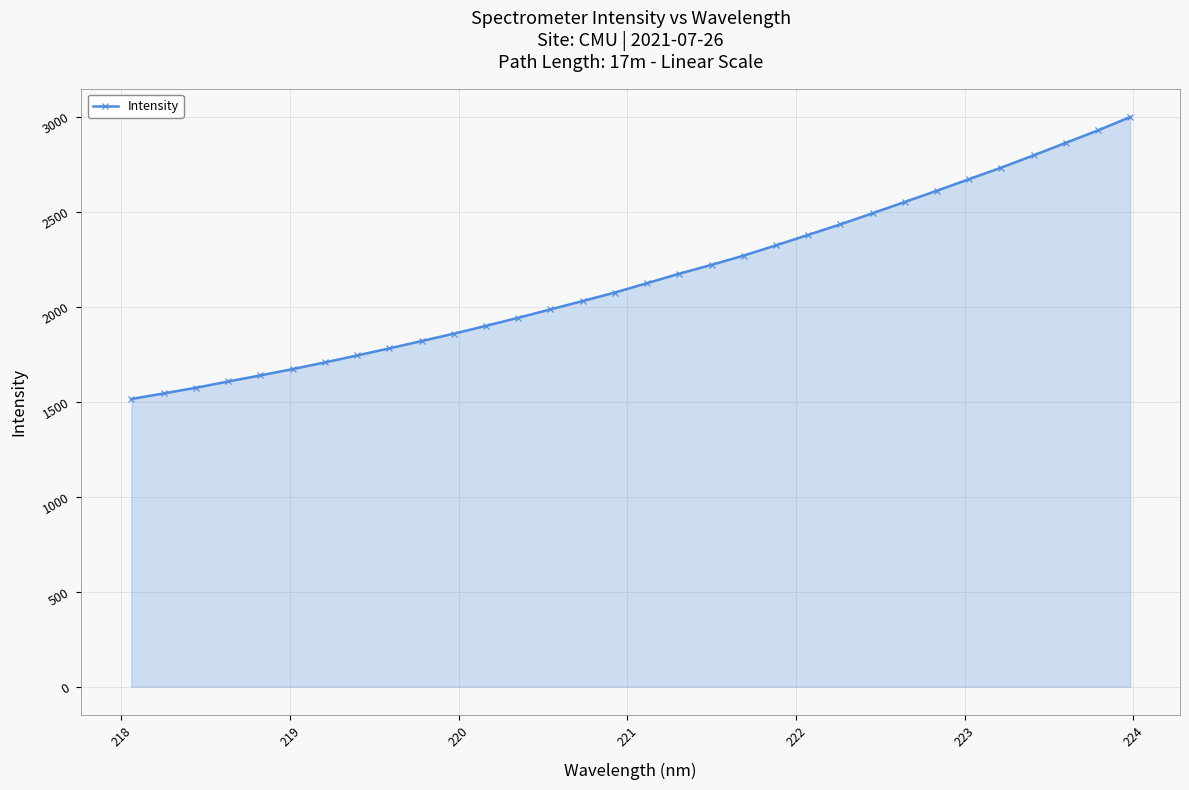

What is the smallest value displayed?

1513.7